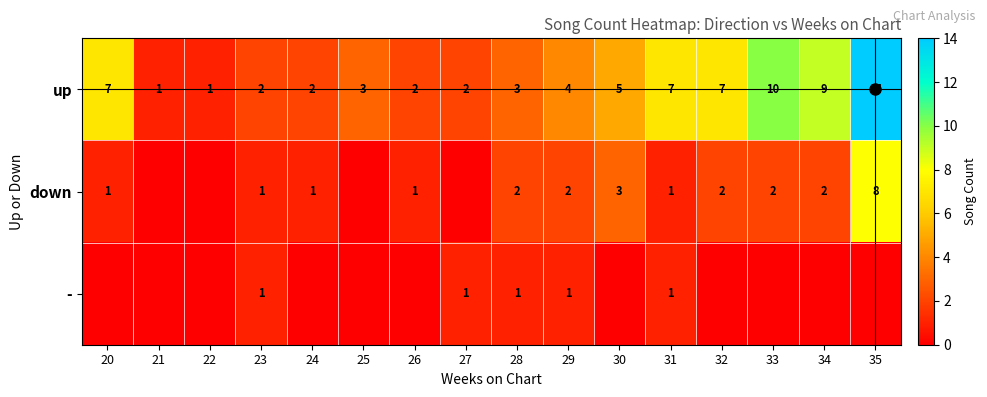

True or false: up has a value of 1 at 22.

True